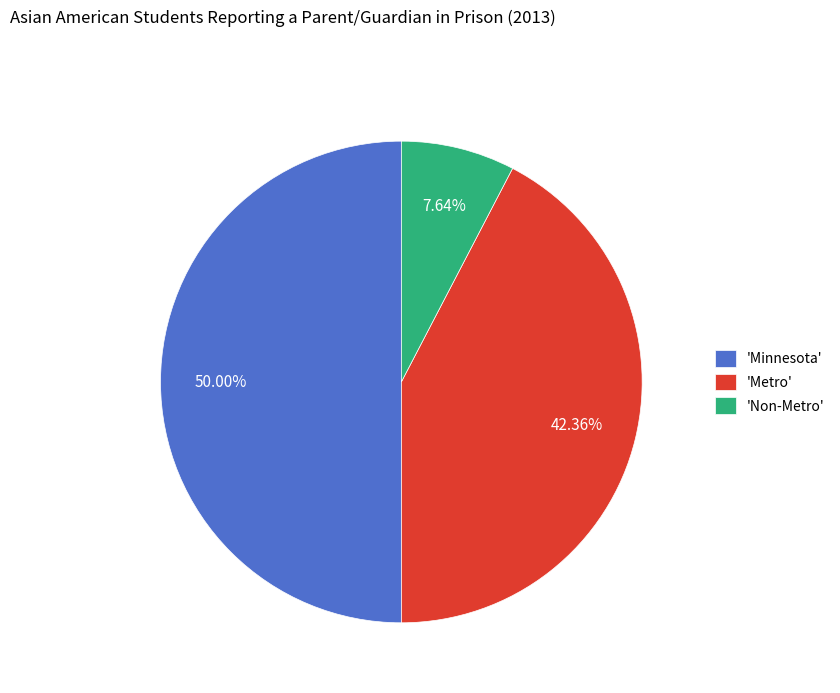

Is the sum of 'Minnesota' and 'Metro' greater than half?

Yes